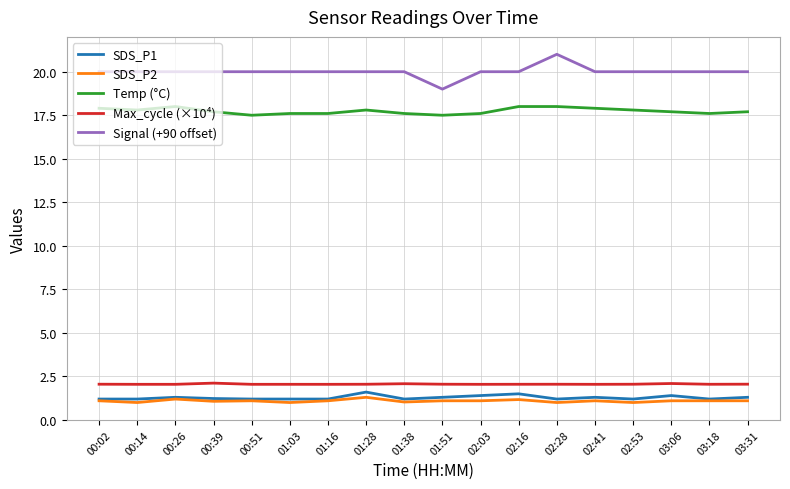

What is the total value across all series at 02:53?

42.1